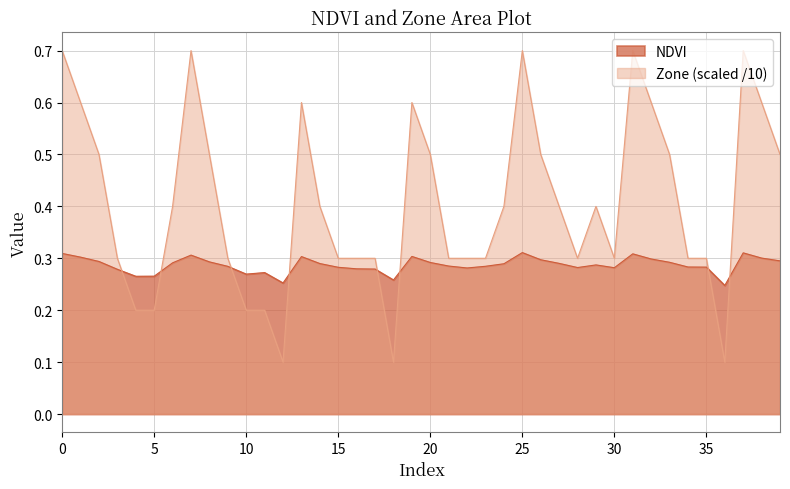

The value of Zone at 13 is 0.6. True or false?

True